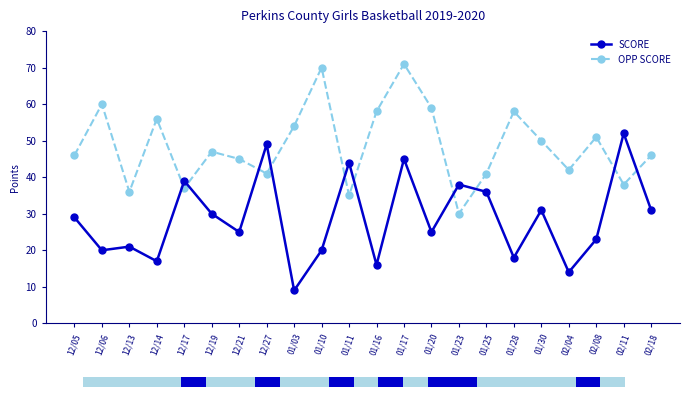

What position from the left is 01/11?

11